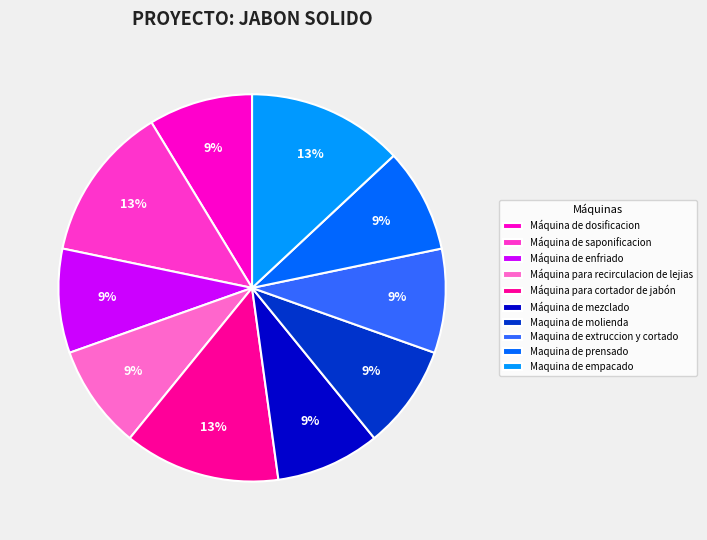

To the nearest percent, what is the average slice percentage?

10%